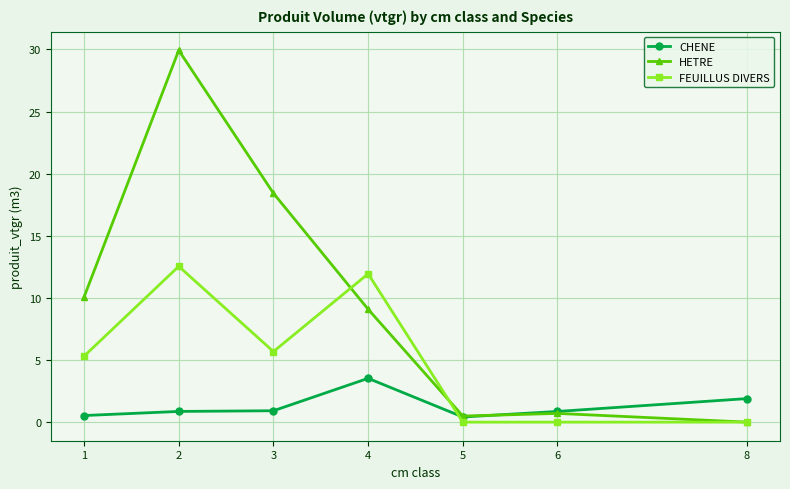

At which category is the sum across all series the highest?

2